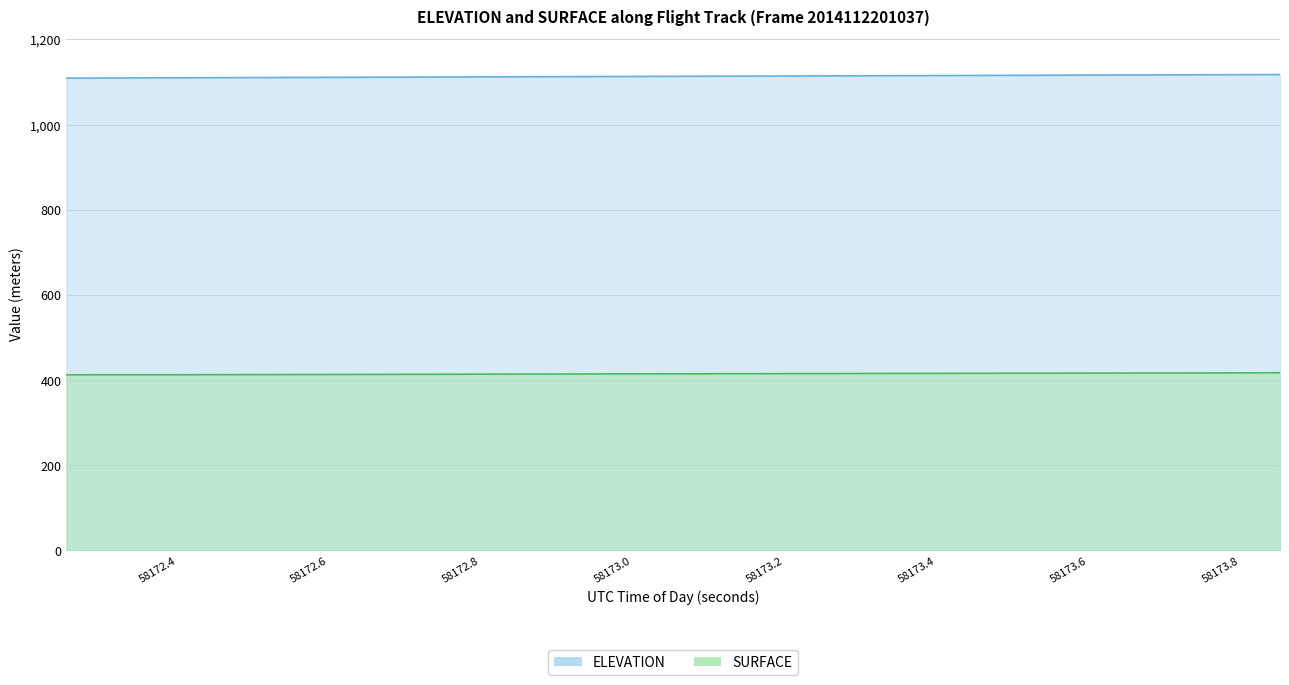

What is the difference between the second highest and second lowest values in the ELEVATION series?

8.0